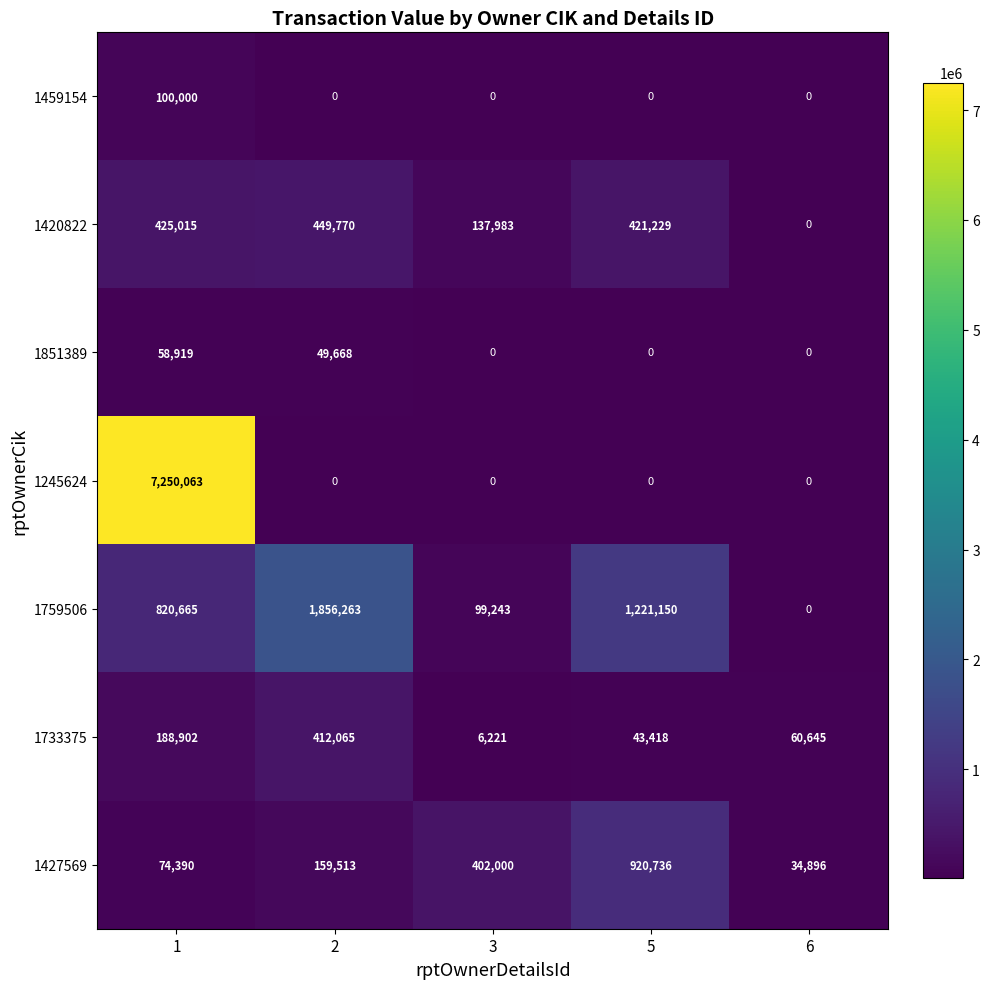

What is the sum of all 1420822 values?

1433997